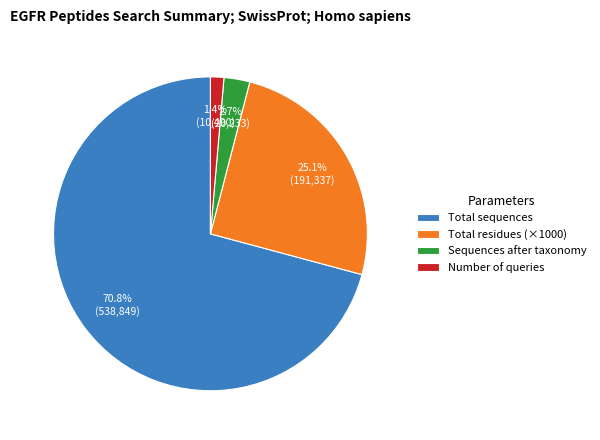

Between Total sequences and Number of queries, which is larger?

Total sequences